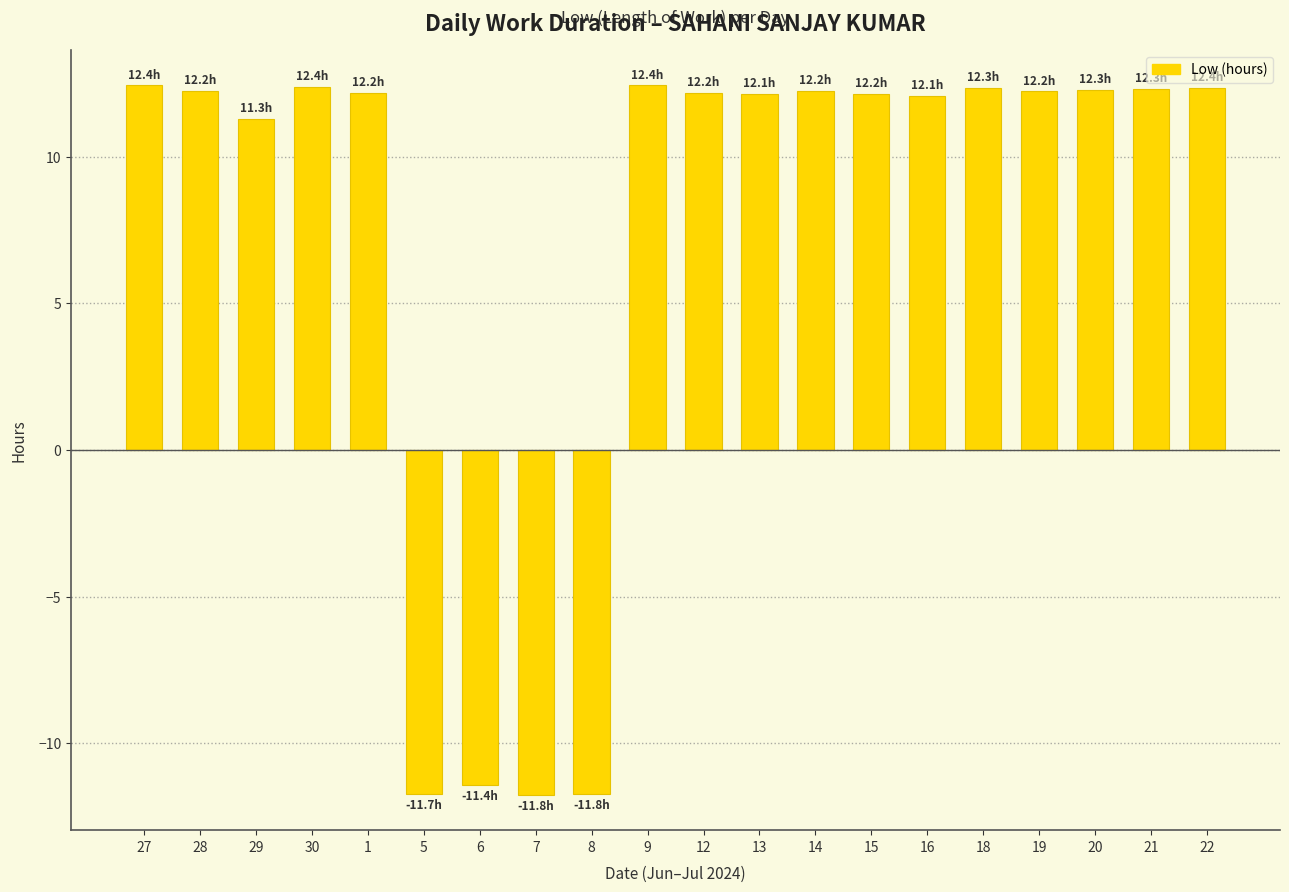

What is the sum of all values?

148.6